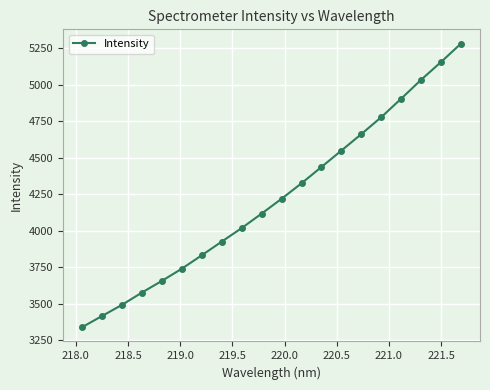

What is the difference between the maximum and minimum values?

1945.3